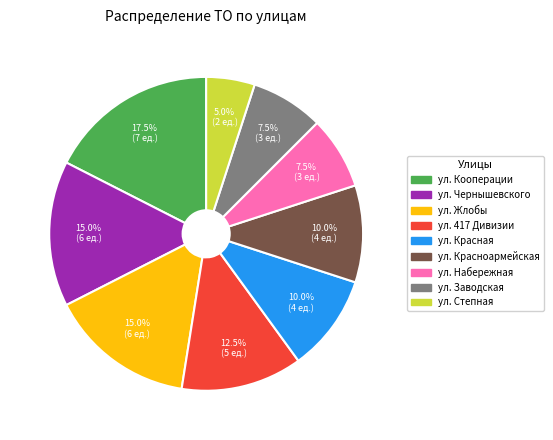

Which category has the smallest portion of the pie?

ул. Степная